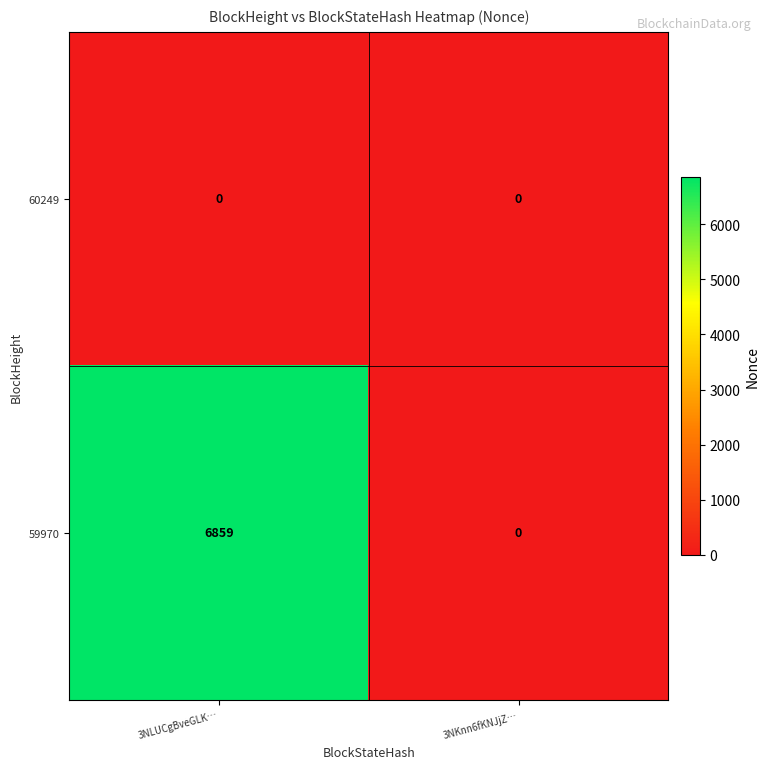

List the series in order of their overall mean, lowest first.

60249, 59970